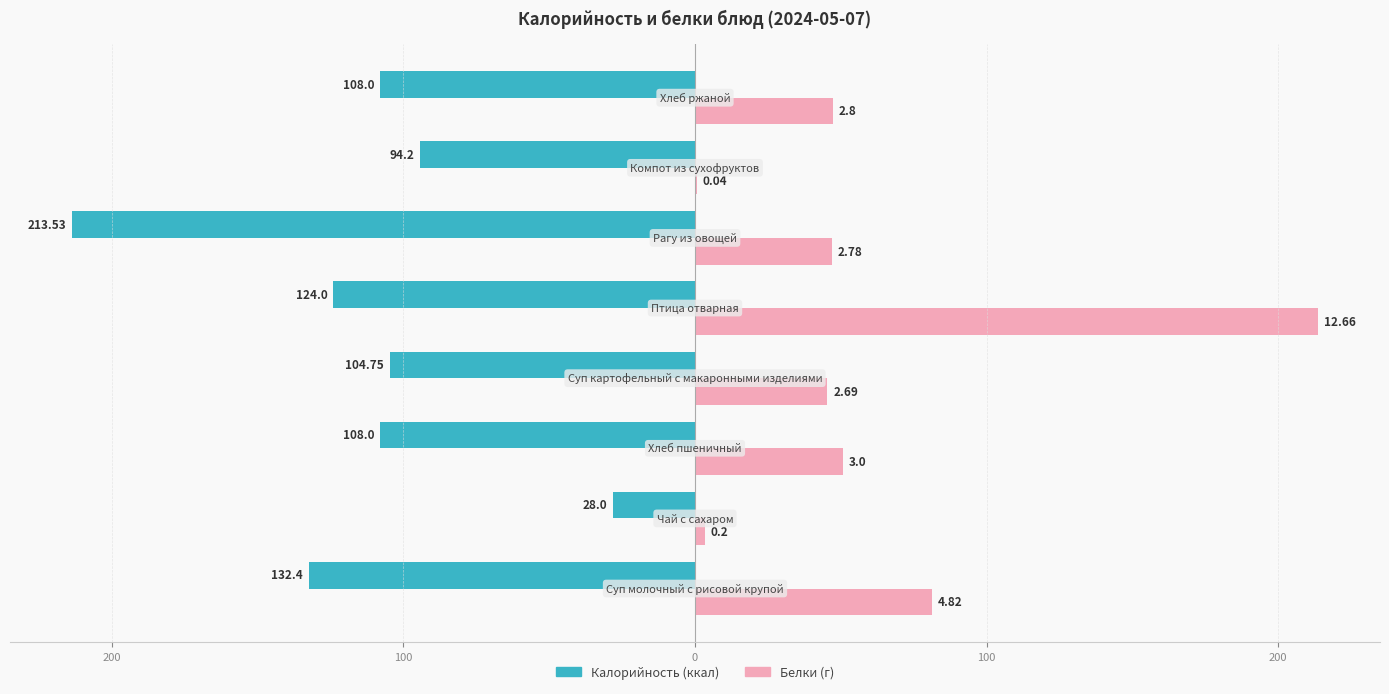

The Белки series shows 11.6 at 7. True or false?

False